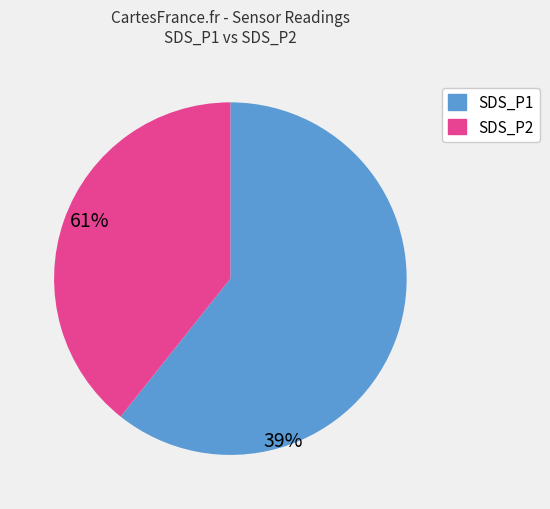

Is there a majority slice in this chart?

Yes